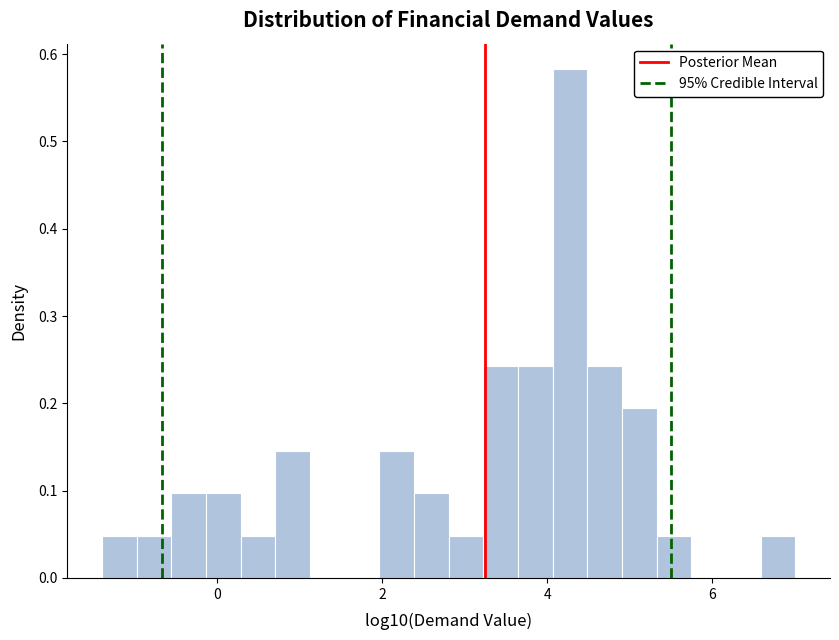

Read against the x-axis, roughly where is the centre of the tallest bar?

4.2